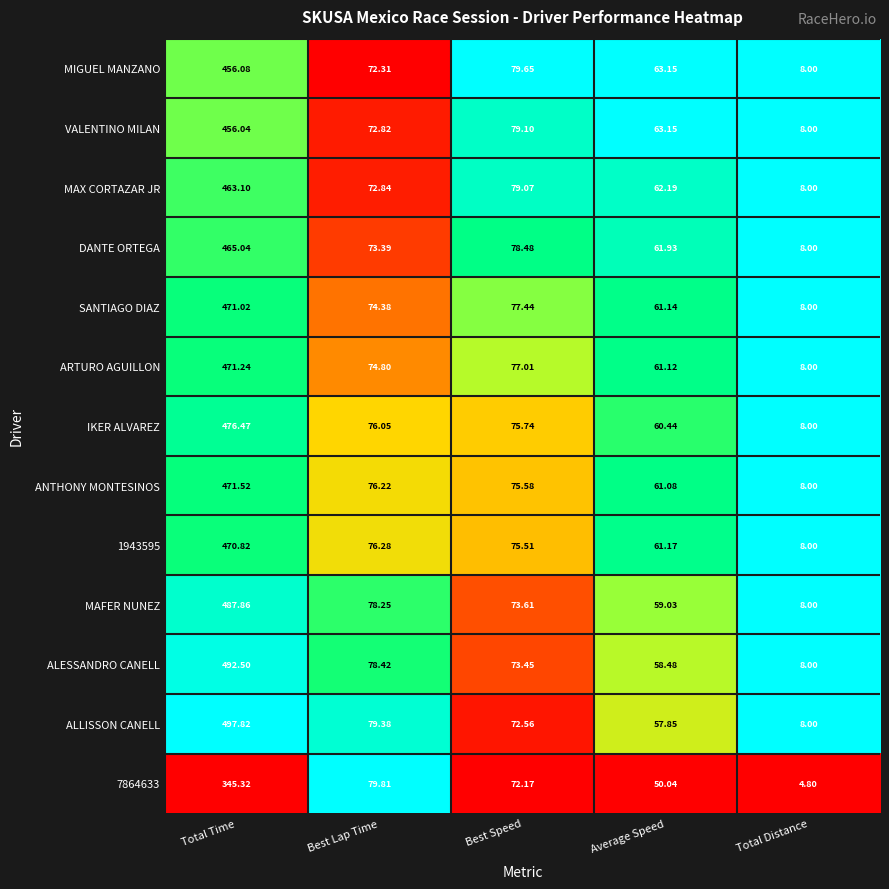

What is the maximum value shown in the chart?

497.8